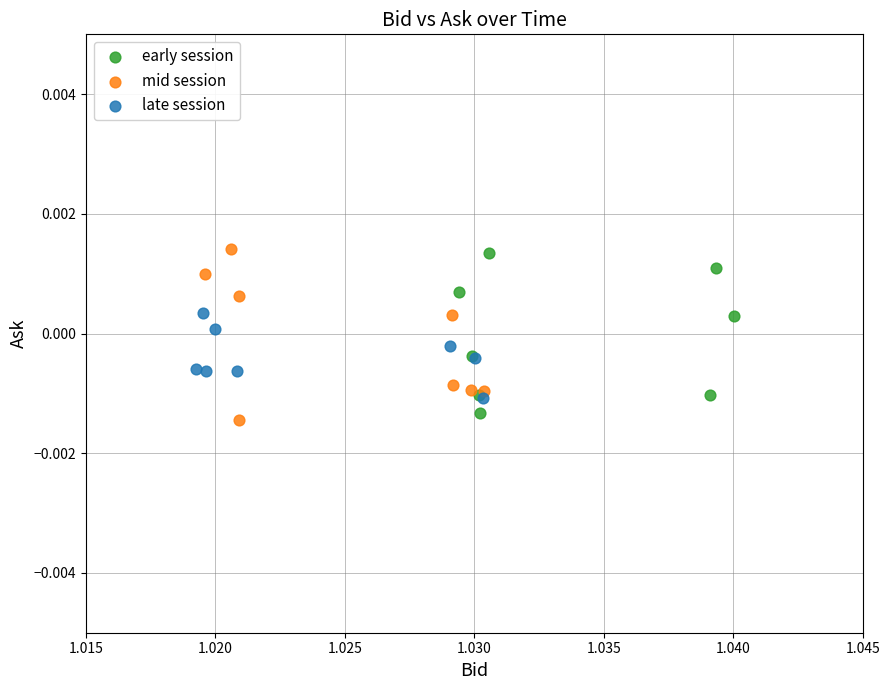

What are all the series names shown in the legend?

early session, mid session, late session